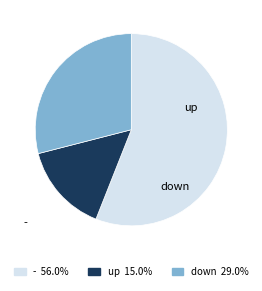

Count the number of slices in the pie.

3